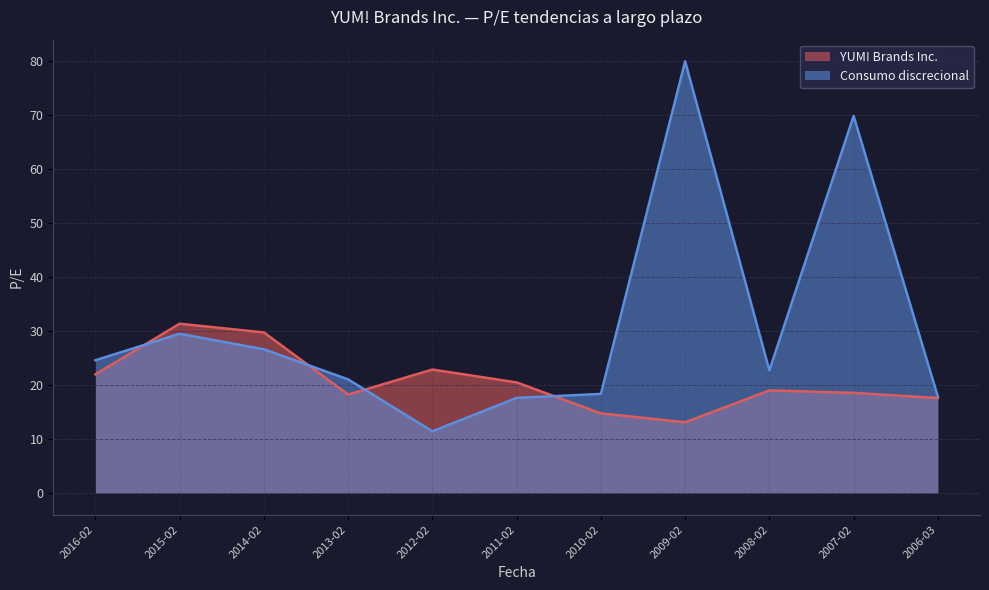

How many categories are shown in the chart?

11